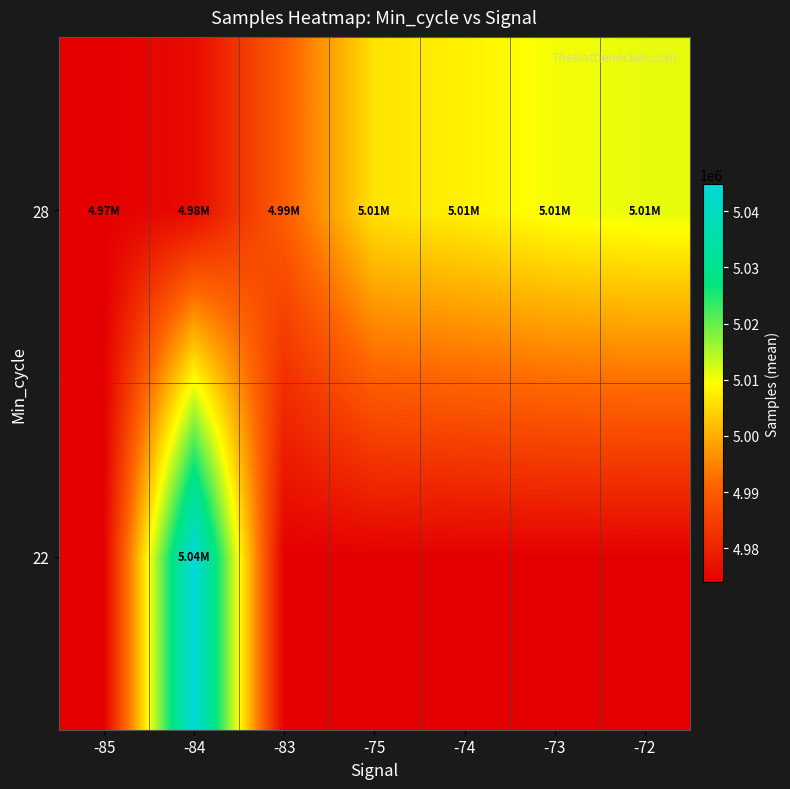

Reading left to right, transcribe all the data shown in this chart.

22: -85=4973939.0	-84=5044802.0	-83=4973939.0	-75=4973939.0	-74=4973939.0	-73=4973939.0	-72=4973939.0
28: -85=4973939.0	-84=4976019.0	-83=4990189.0	-75=5006214.0	-74=5007849.8	-73=5010077.8	-72=5011077.5